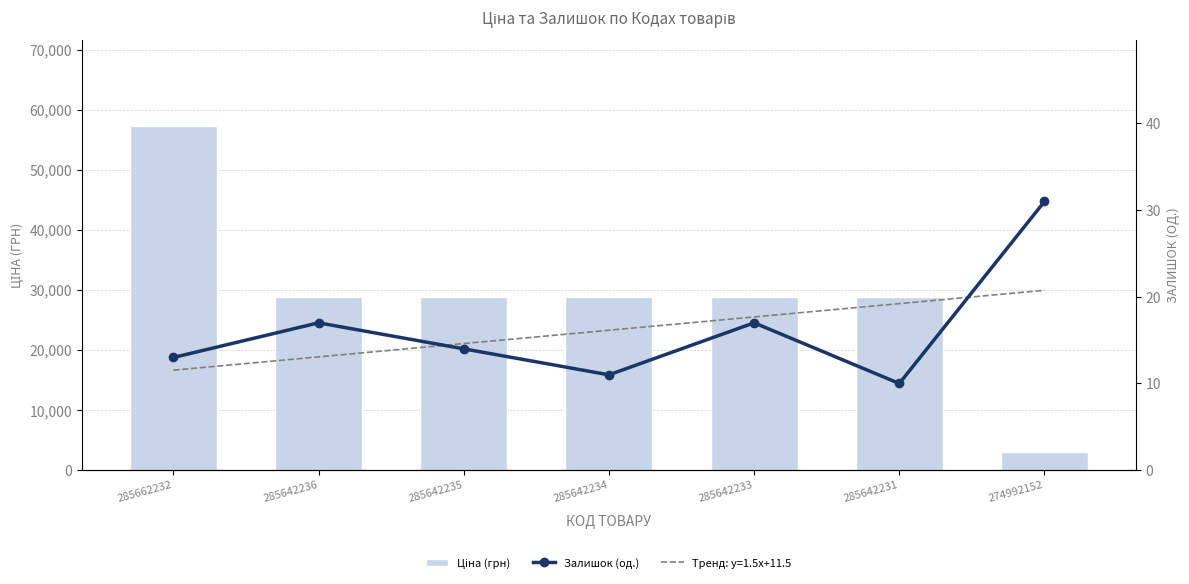

How many values in the Ціна (грн) series are below 28890?

1